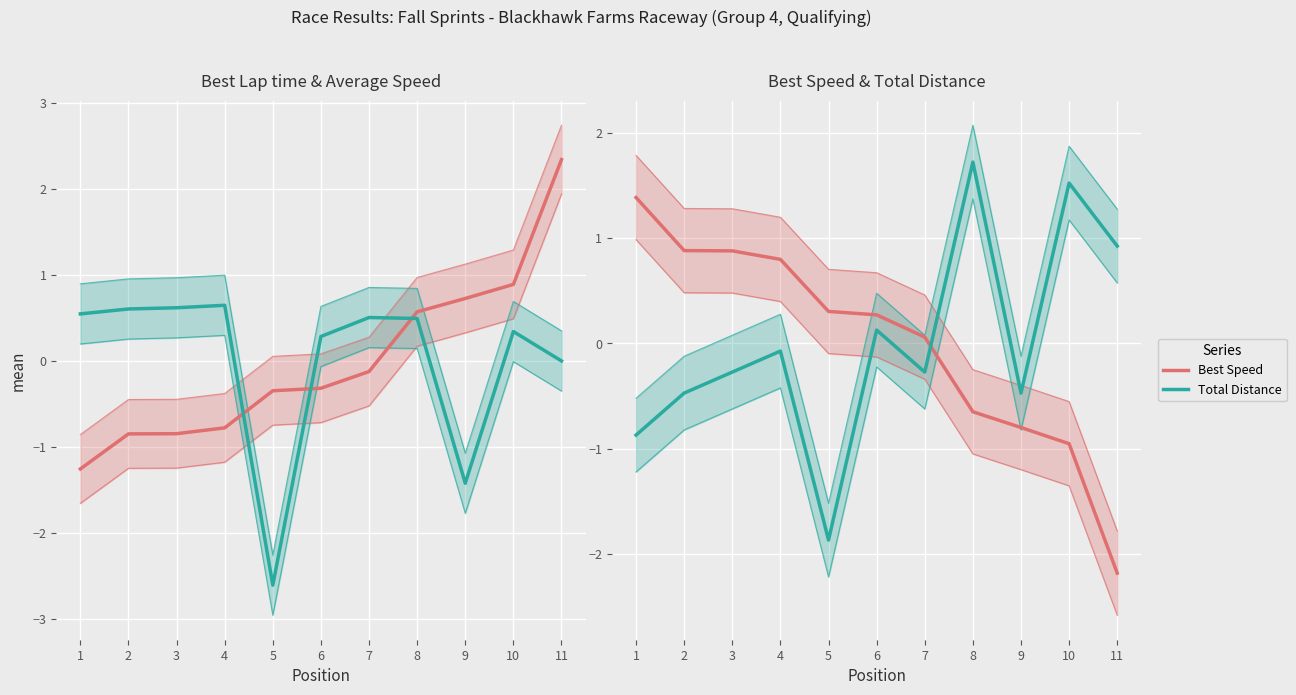

At which category is the sum across all series the highest?

8